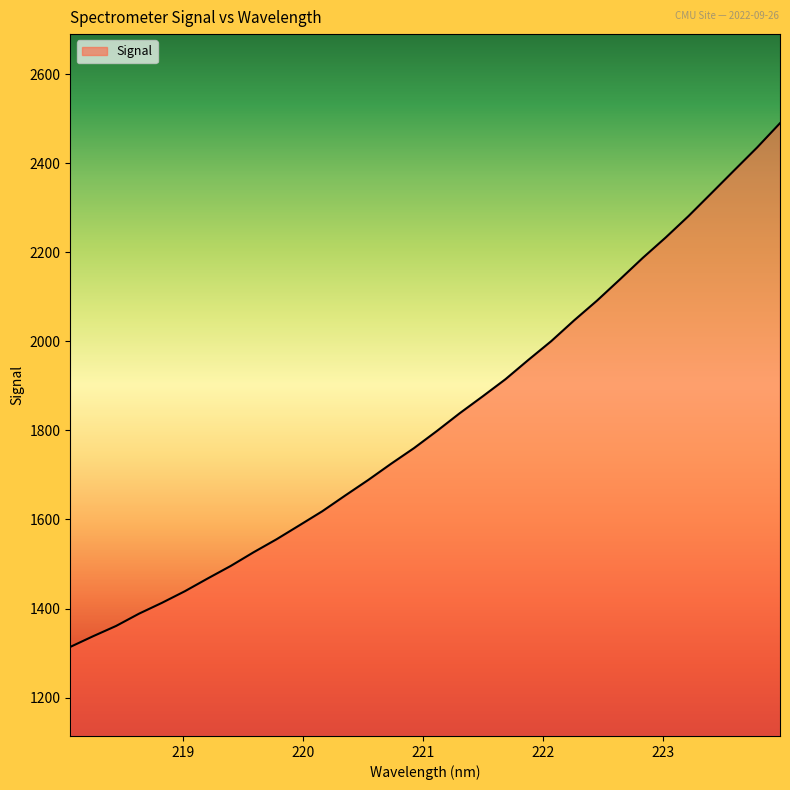

What is the difference between the maximum and minimum values?

1176.2